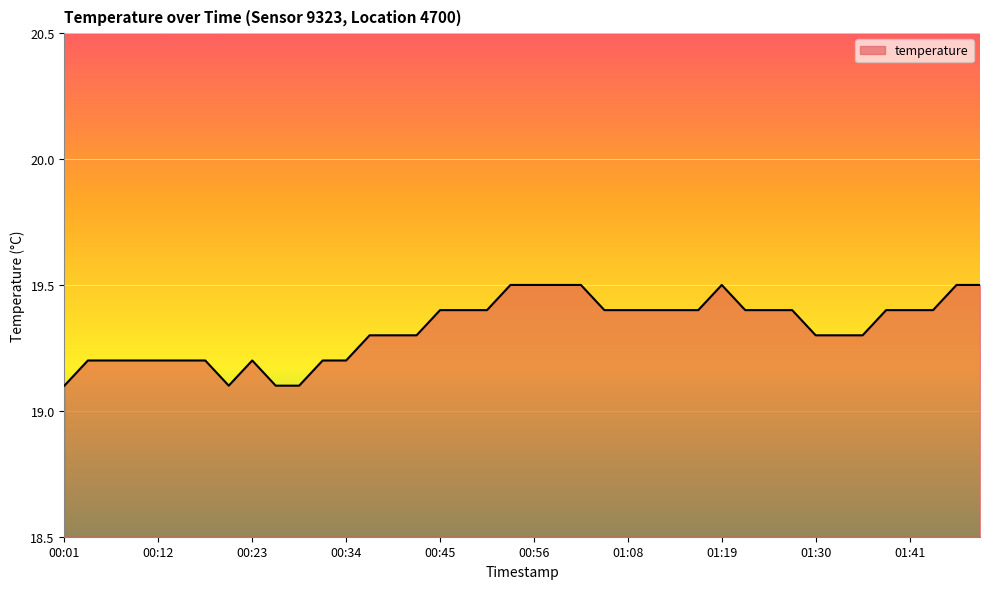

What is the greatest value displayed?

19.5